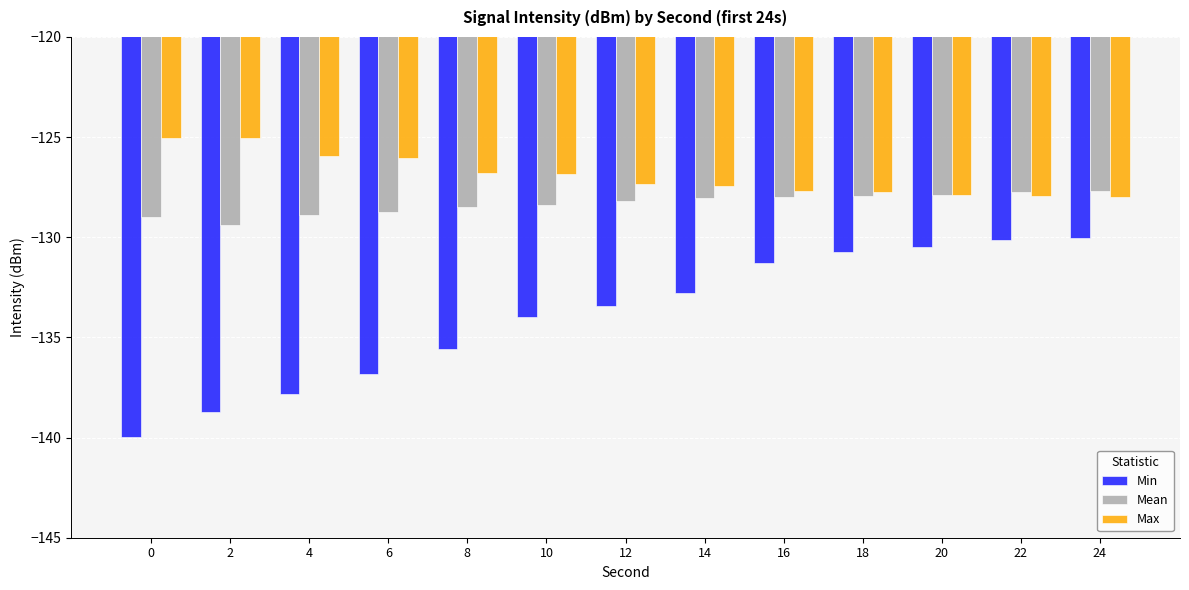

List the series in order of their overall mean, lowest first.

Min, Mean, Max